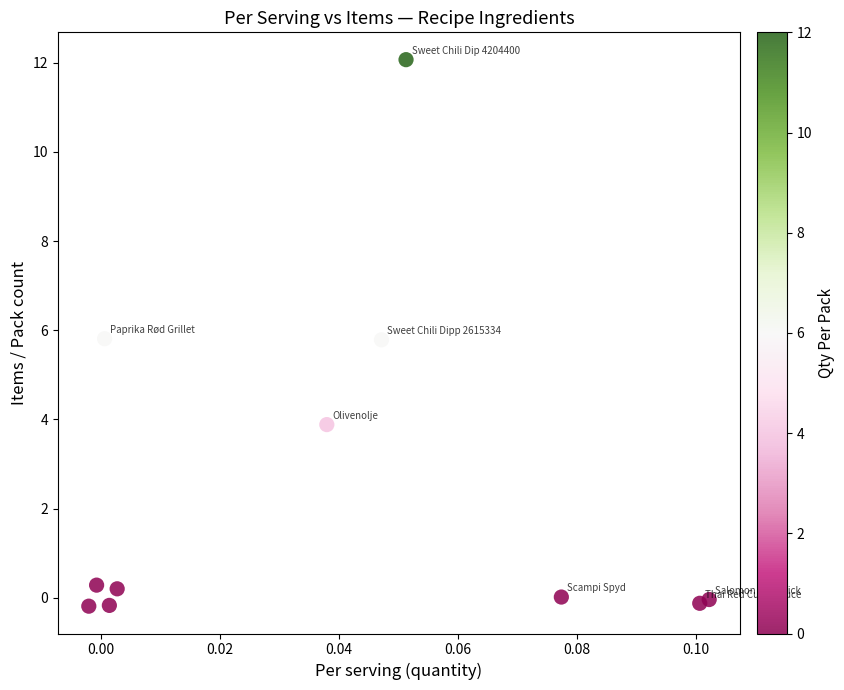

What is the average Y value?

2.5